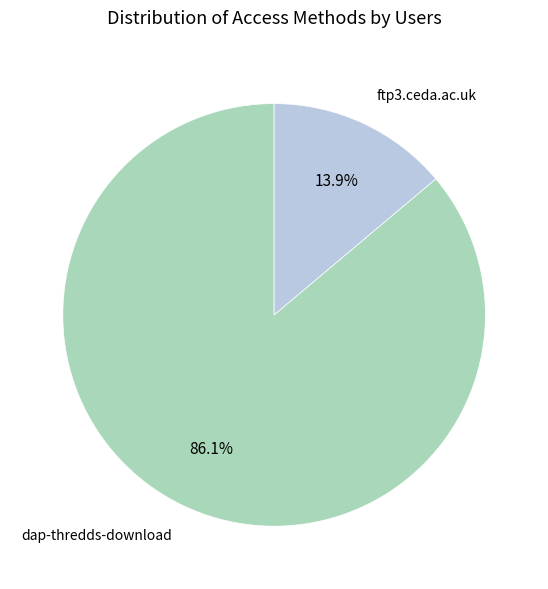

Is there any slice that represents more than half of the pie?

Yes